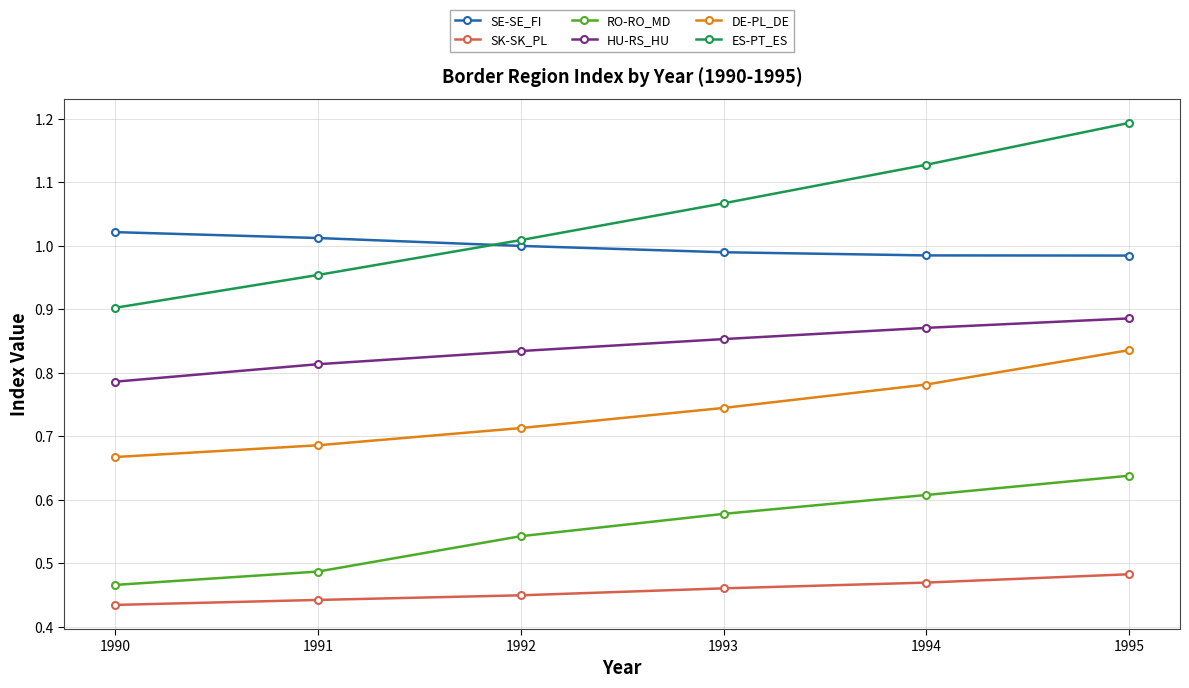

At which category is the sum across all series the highest?

1995